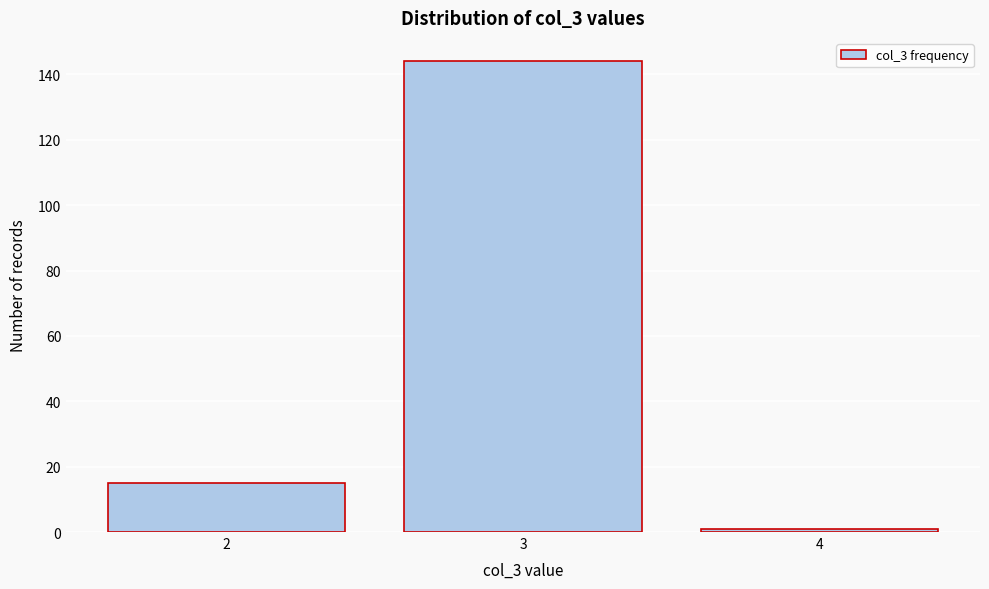

Reading left to right, list every bar in this chart as the range it spans on the x-axis followed by its height. The values are not printed on the chart, so give them approximately, as read against the axis.

1.5 to 2.5: 16
2.5 to 3.5: 144
3.5 to 4.5: under 2